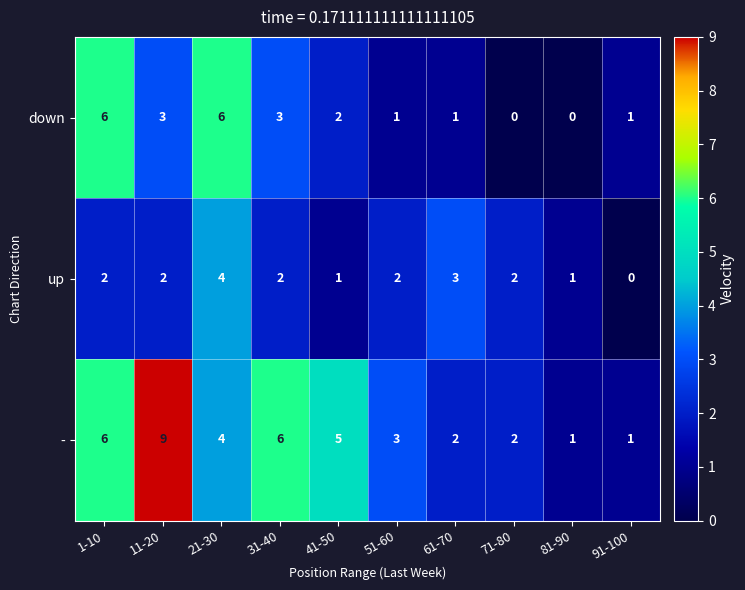

Which category has the highest value across all series?

11-20